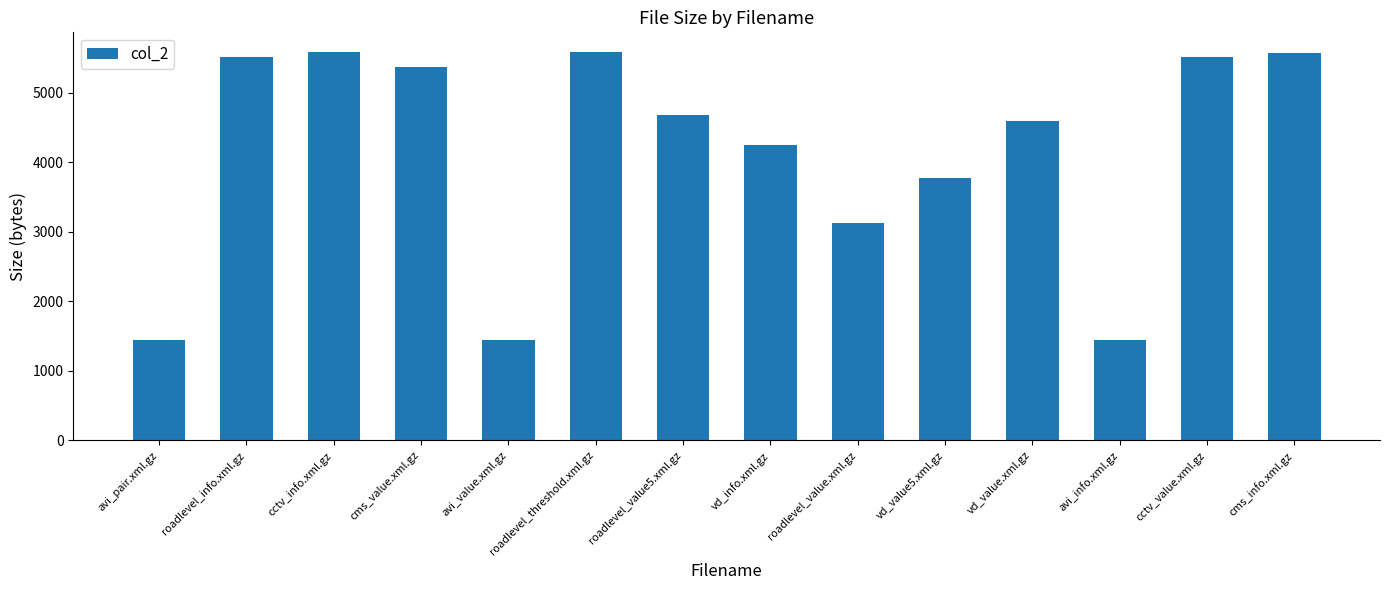

True or false: the data shows 2458 at avi_value.xml.gz.

False